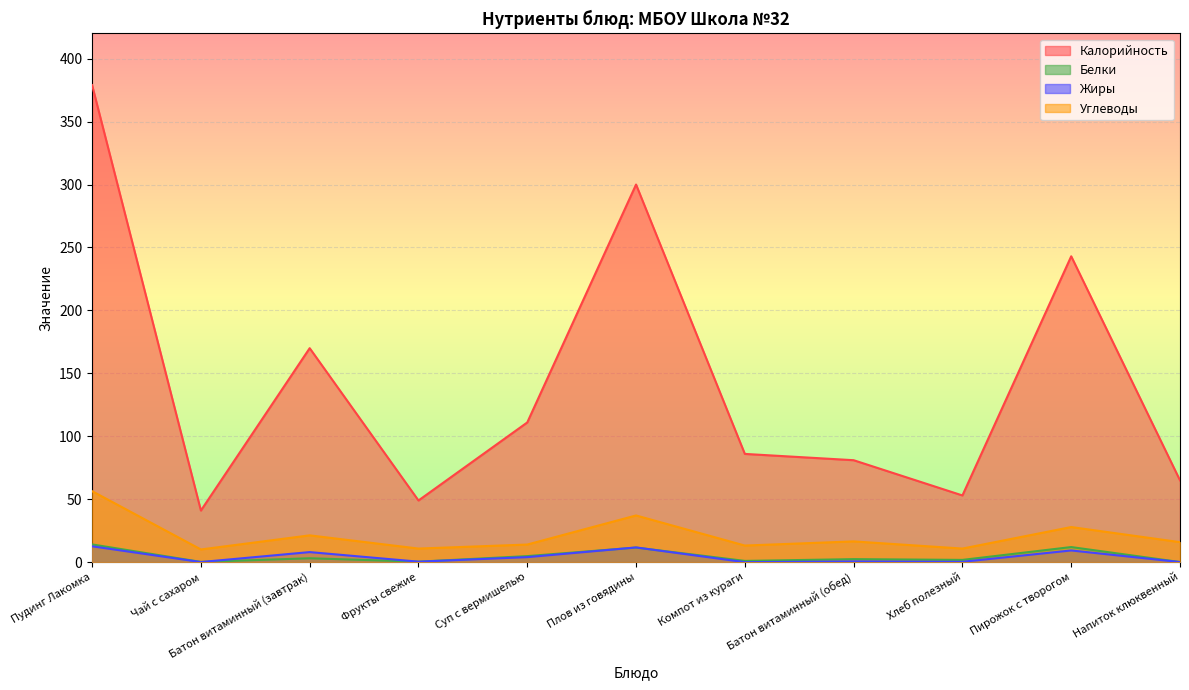

Which label corresponds to the largest value in the chart?

Пудинг Лакомка